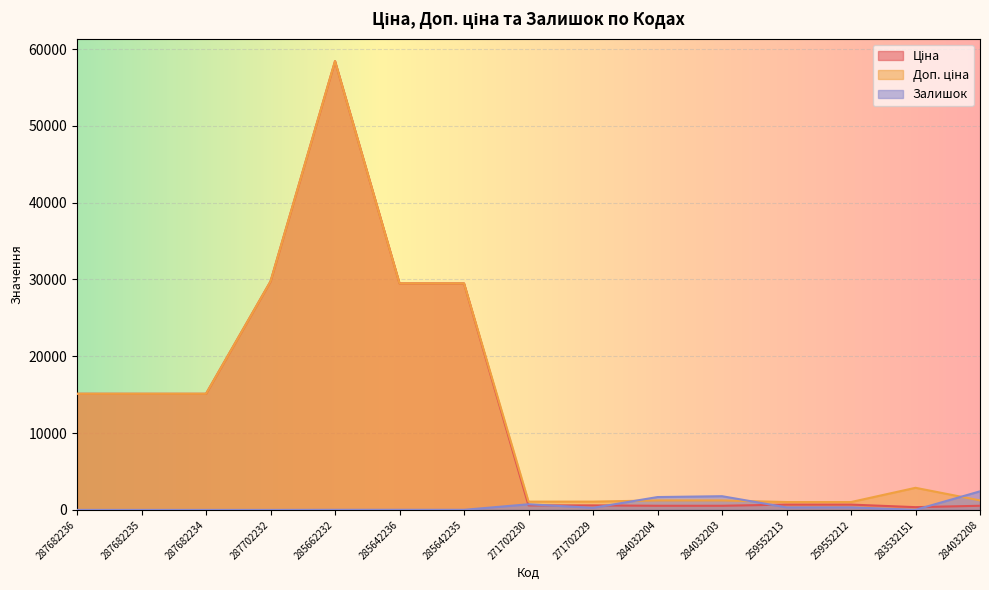

What are all the series names shown in the legend?

Ціна, Доп. ціна, Залишок